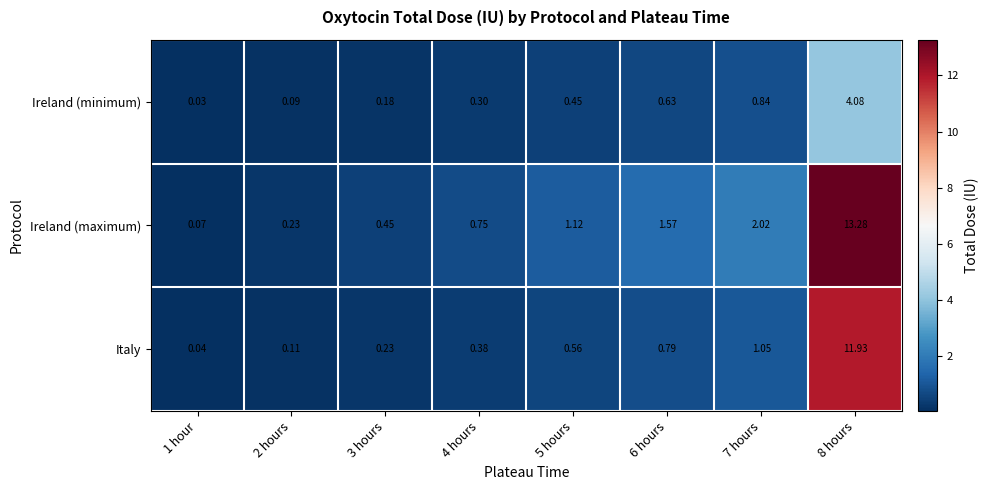

Which series has the largest range (max minus min)?

Ireland (maximum)